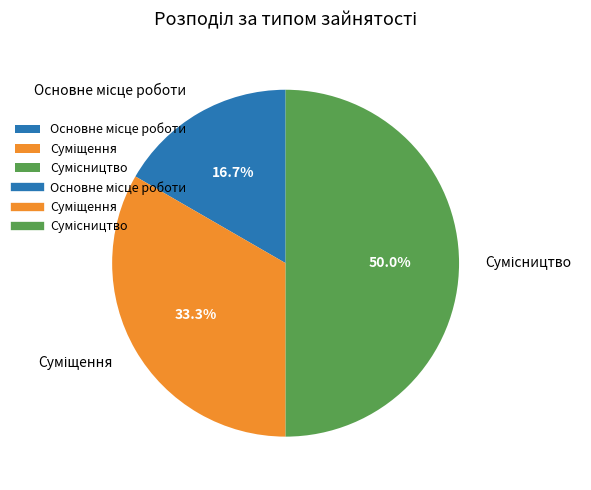

Is it true that Сумісництво is 42% of the pie?

False